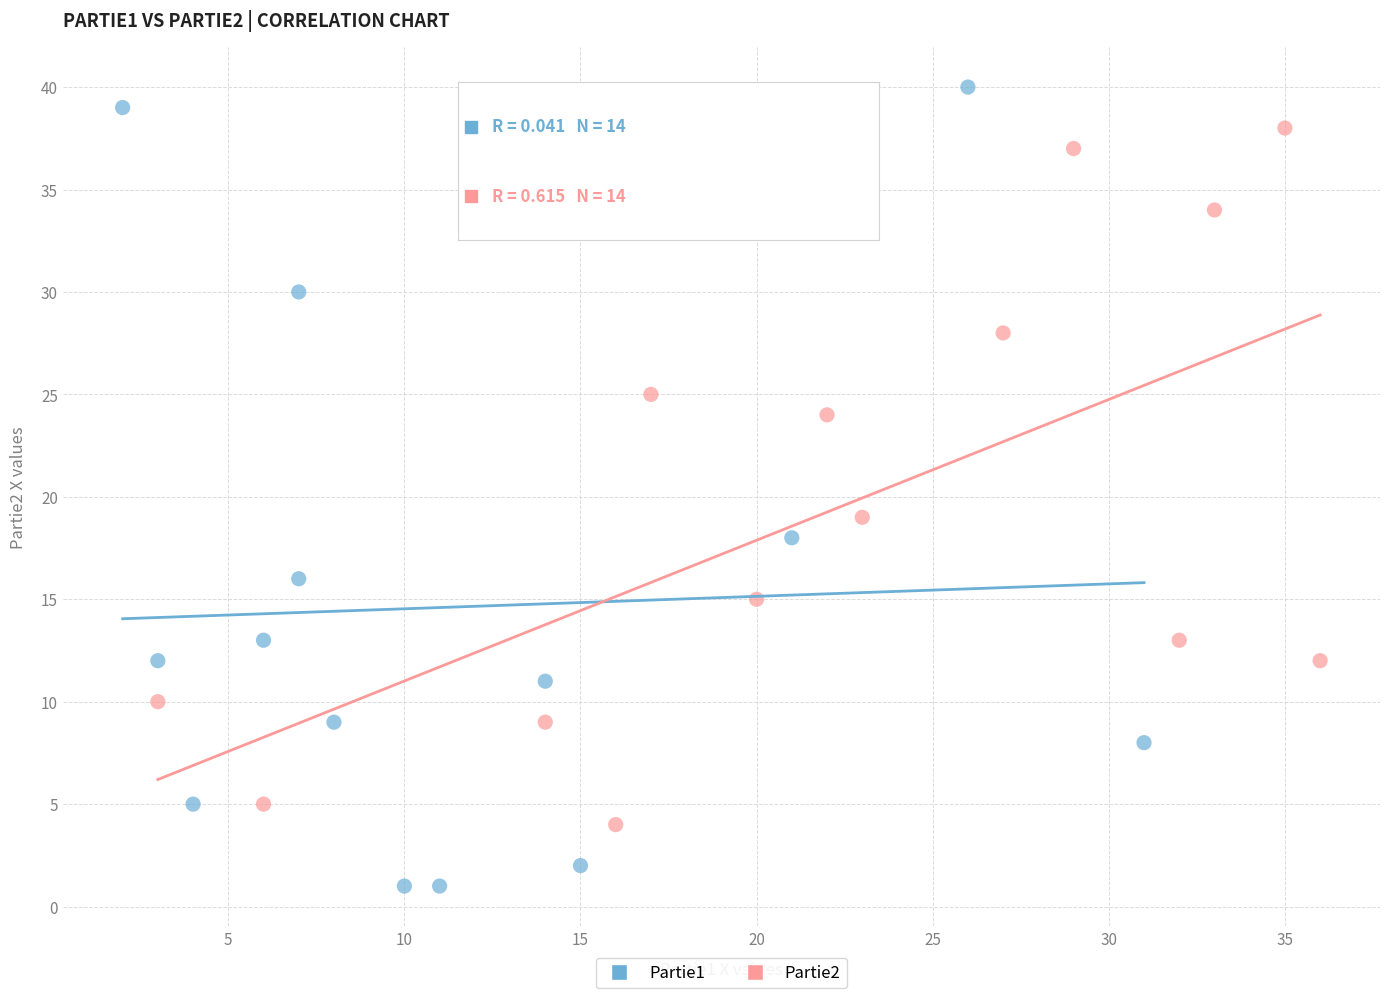

Which series contains the lowest Y value?

Partie1